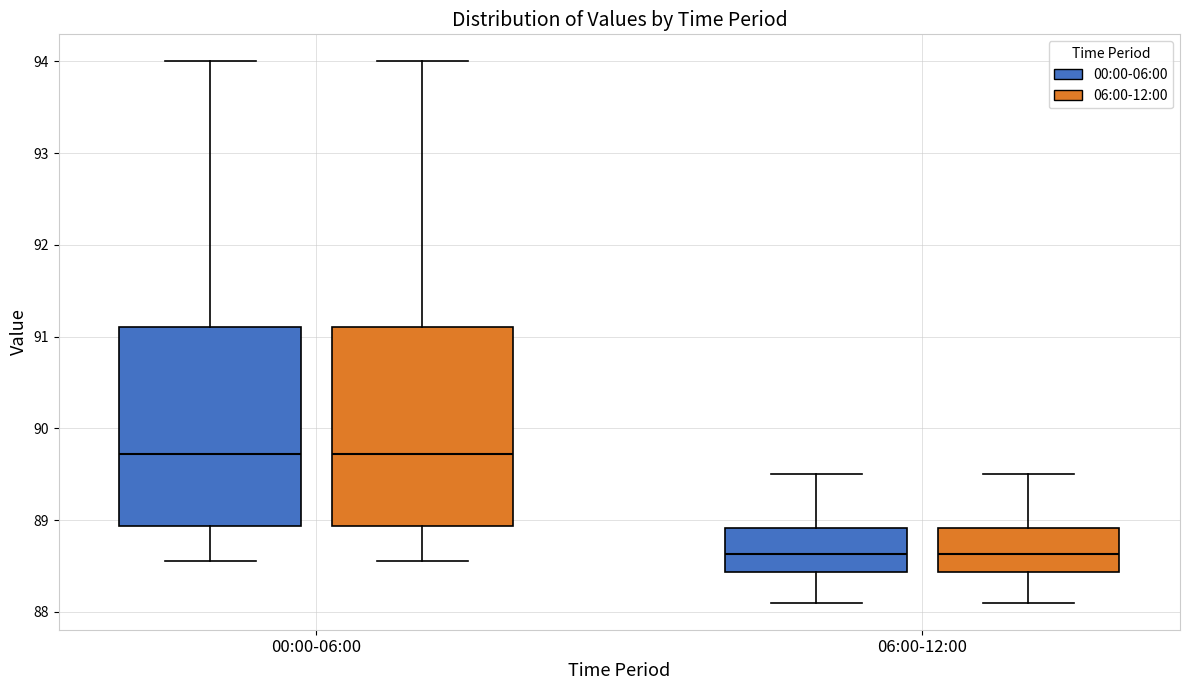

Reading left to right, transcribe this box plot: for each box, give where its median line is, the range the box spans, and where its two whiskers end, as read against the y-axis. The values are not printed on the chart, so give them approximately, as read against the axis.

00:00-06:00 (00:00-06:00): median 89.7, box 88.9 to 91.1, whiskers 88.6 to 94.0
00:00-06:00 (06:00-12:00): median 89.7, box 88.9 to 91.1, whiskers 88.6 to 94.0
06:00-12:00 (00:00-06:00): median 88.6, box 88.4 to 88.9, whiskers 88.1 to 89.5
06:00-12:00 (06:00-12:00): median 88.6, box 88.4 to 88.9, whiskers 88.1 to 89.5